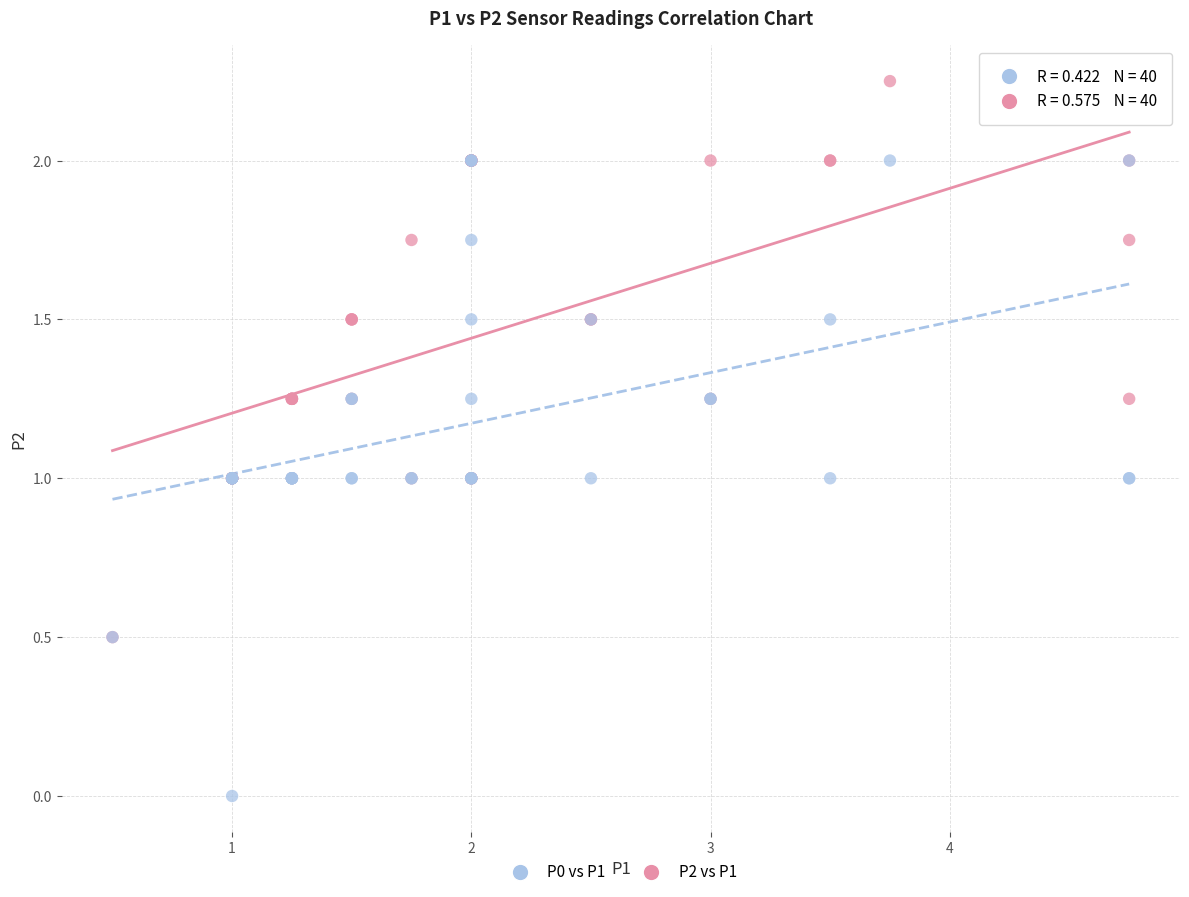

Which series reaches the minimum Y coordinate?

P0 vs P1